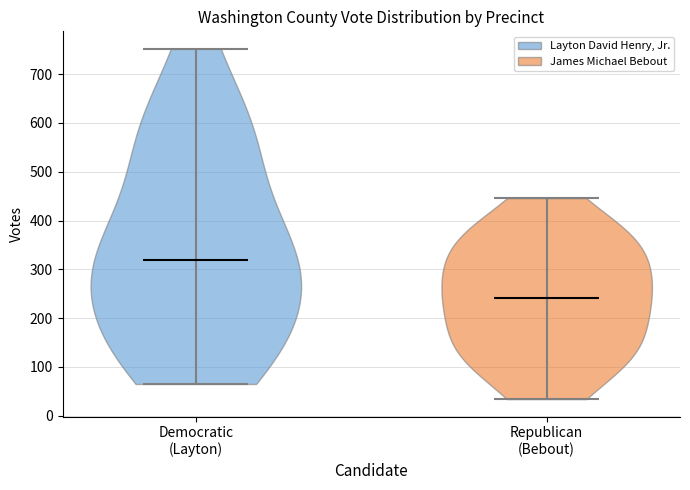

Reading left to right, read every violin against the y-axis: where its median line is, and the lowest and highest points it reaches. The values are not printed on the chart, so give them approximately, as read against the axis.

Democratic (Layton): median line 320, lowest point 70, highest point 750
Republican (Bebout): median line 240, lowest point 30, highest point 450